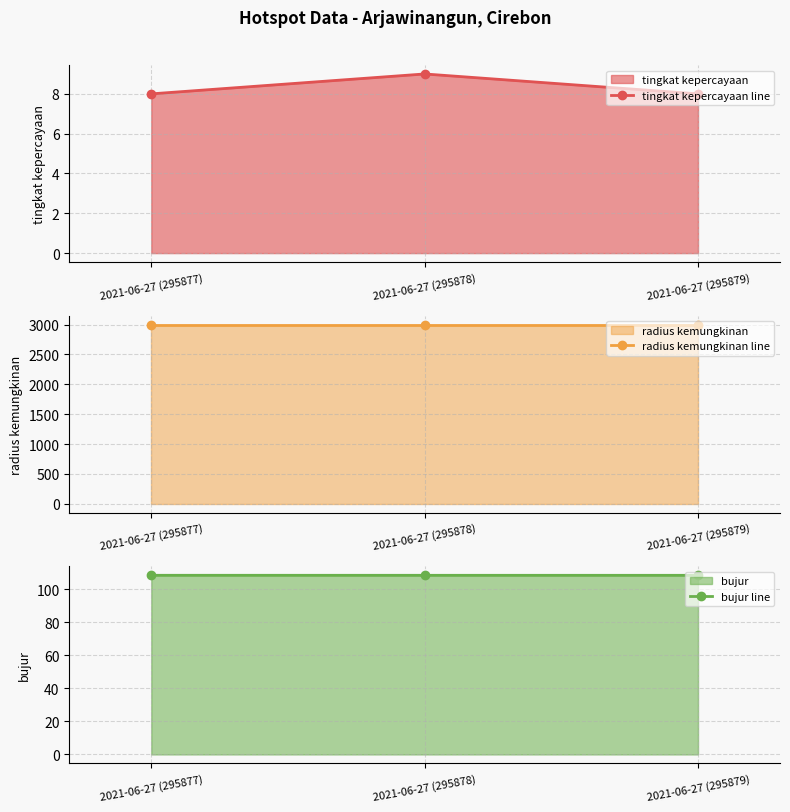

Which has a higher value, 2021-06-27 (295878) or 2021-06-27 (295879)?

2021-06-27 (295878)